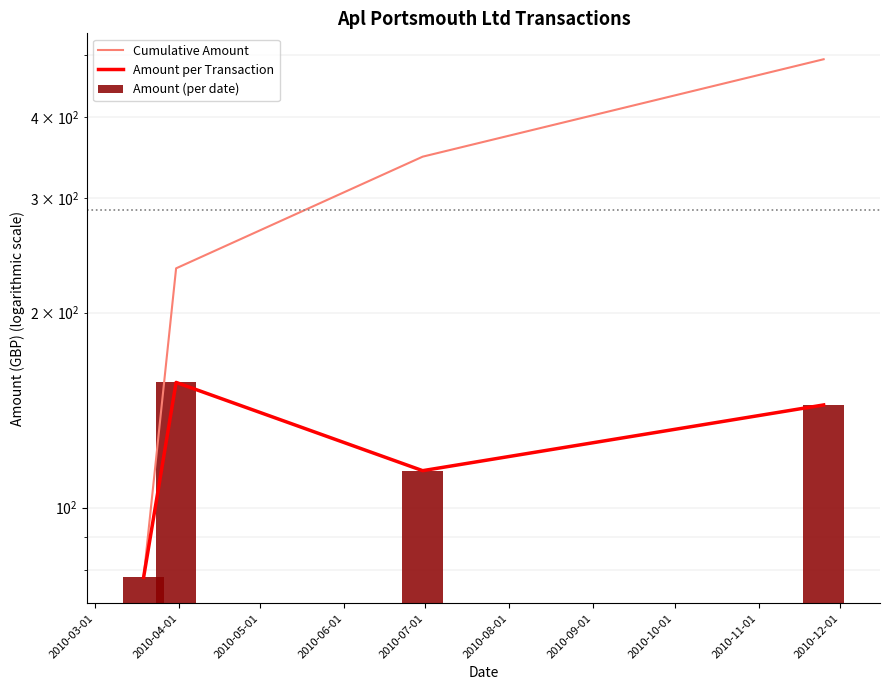

What is the difference between the Cumulative Amount values at 2010-04-01 and 2010-03-01?

156